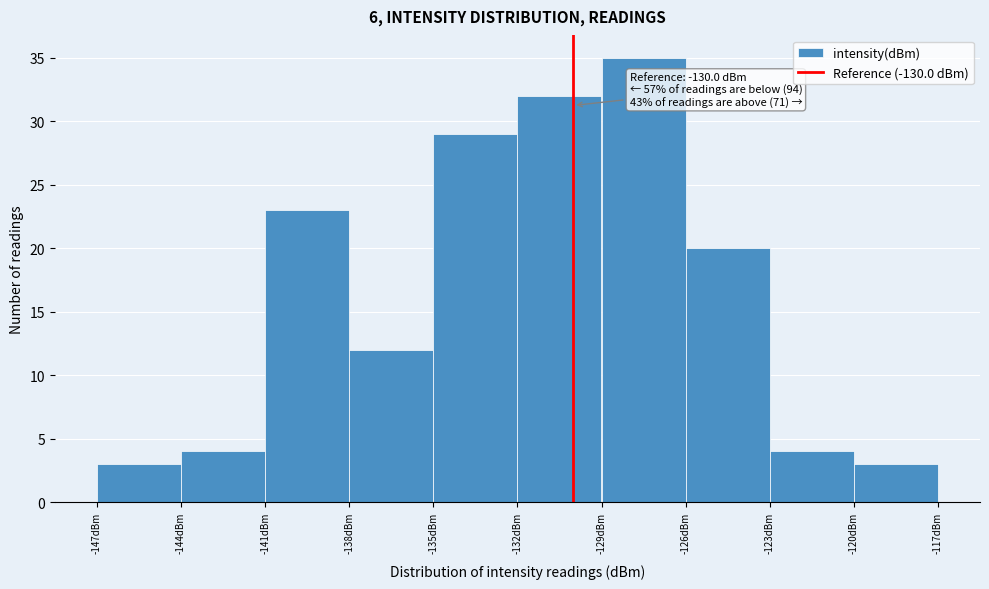

Which range on the x-axis has the tallest bar?

-129 to -126